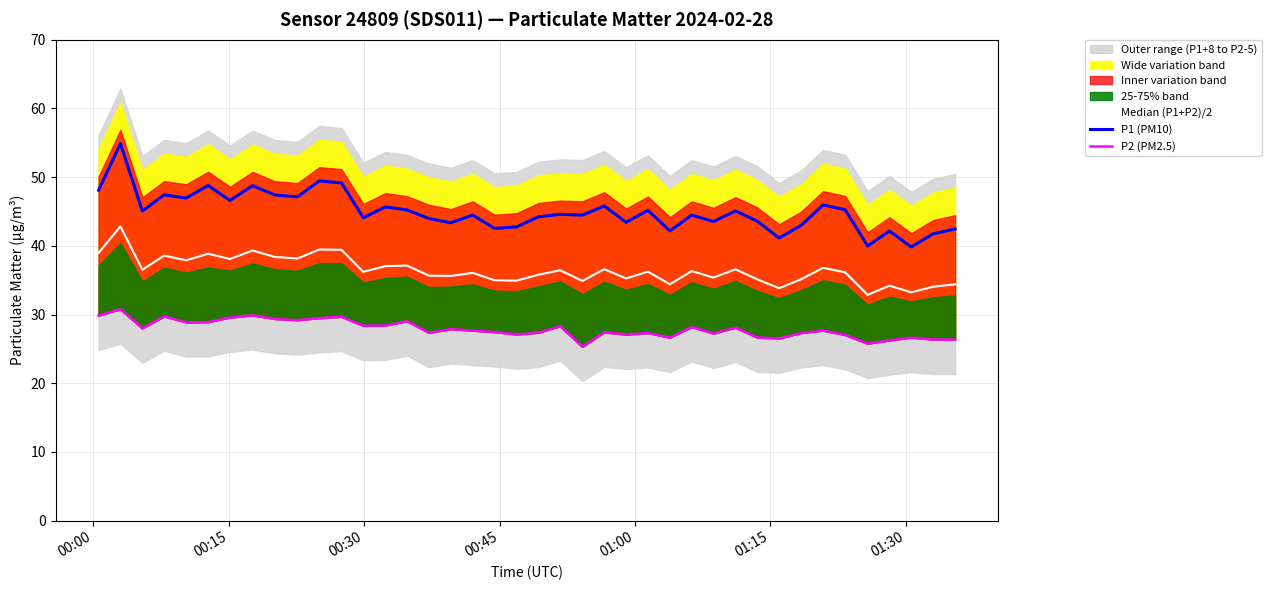

How many lines are shown in the chart?

3